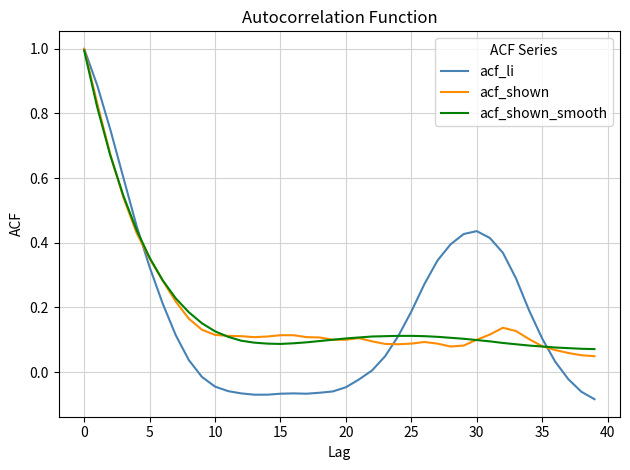

Which series has the largest range (max minus min)?

acf_li